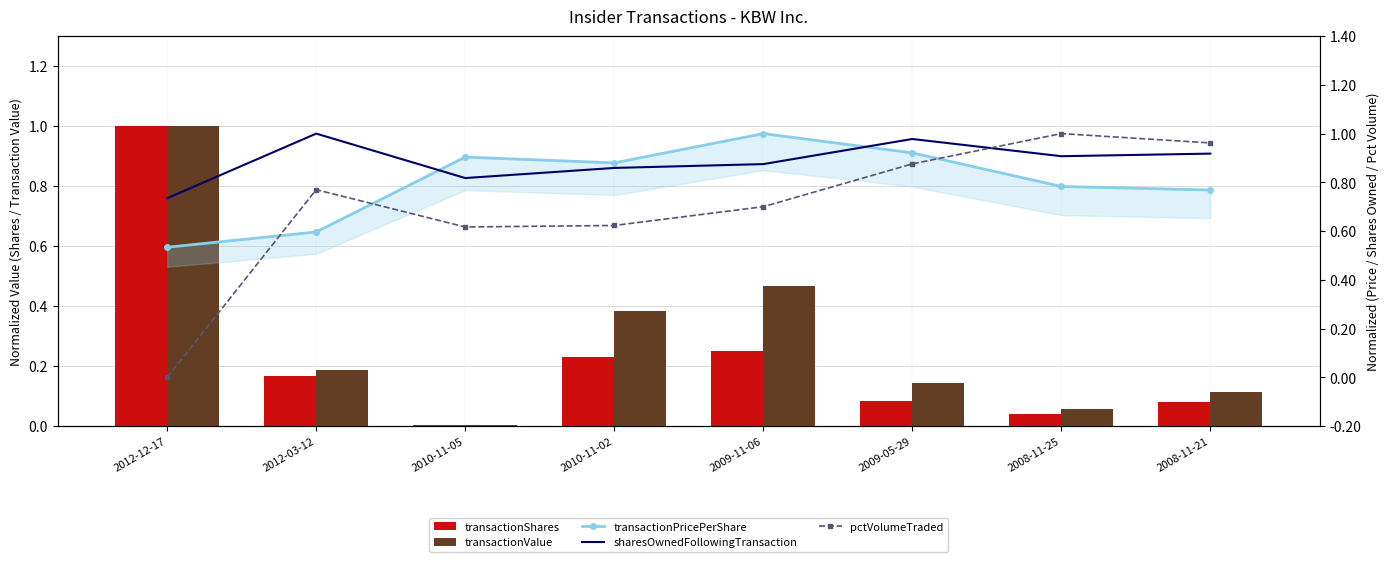

Which category has the lowest value in the pctVolumeTraded series?

2012-12-17